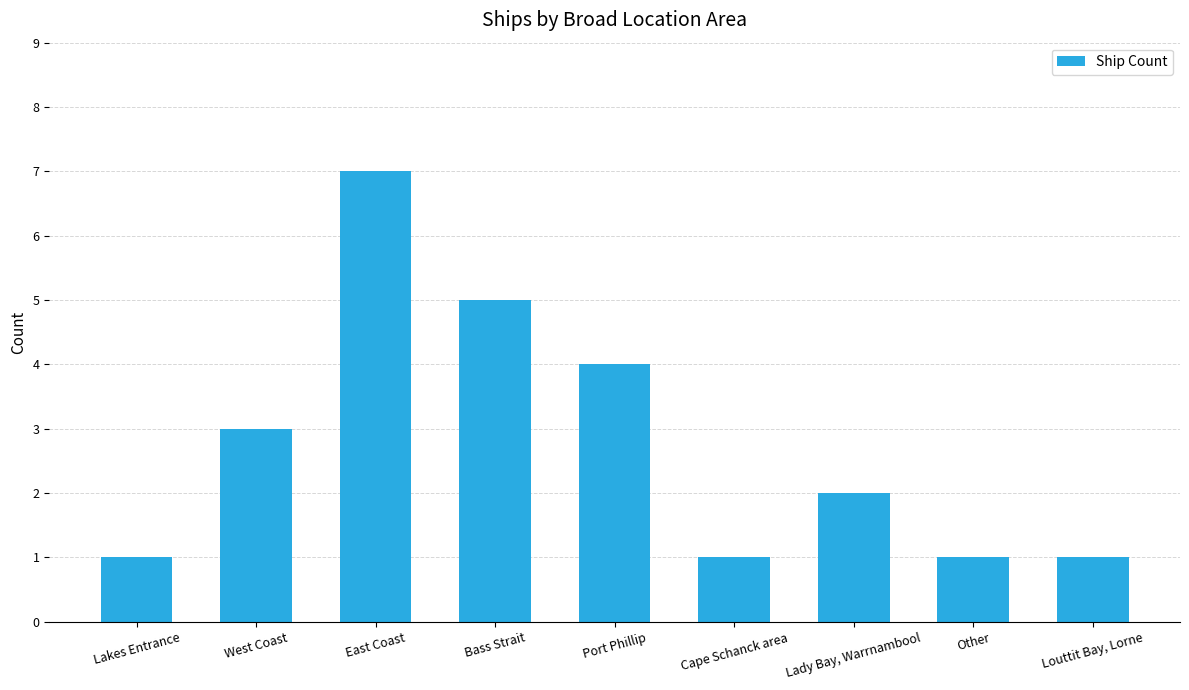

What is the difference between the maximum and minimum values?

6